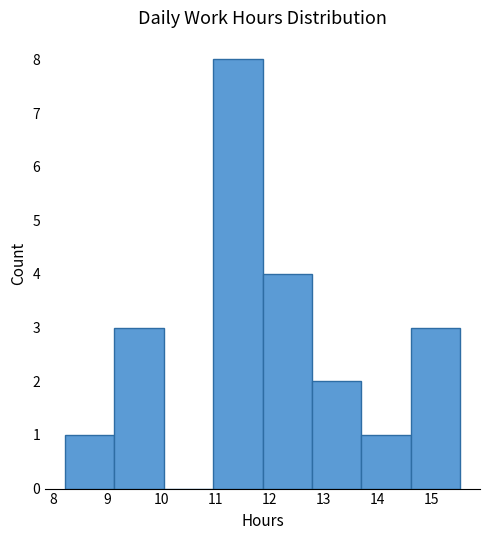

Over which range of the x-axis is the bar tallest?

11.0 to 11.9